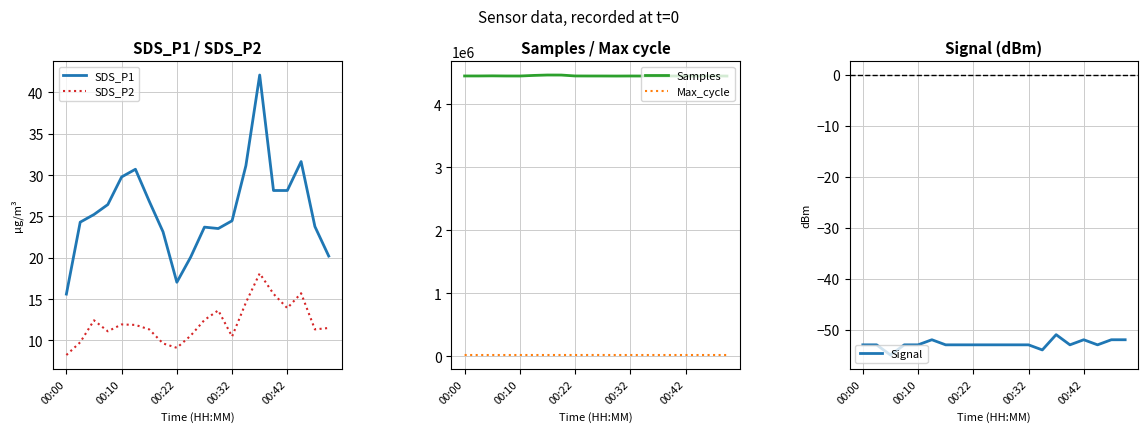

What is the highest value of the Signal series?

-51